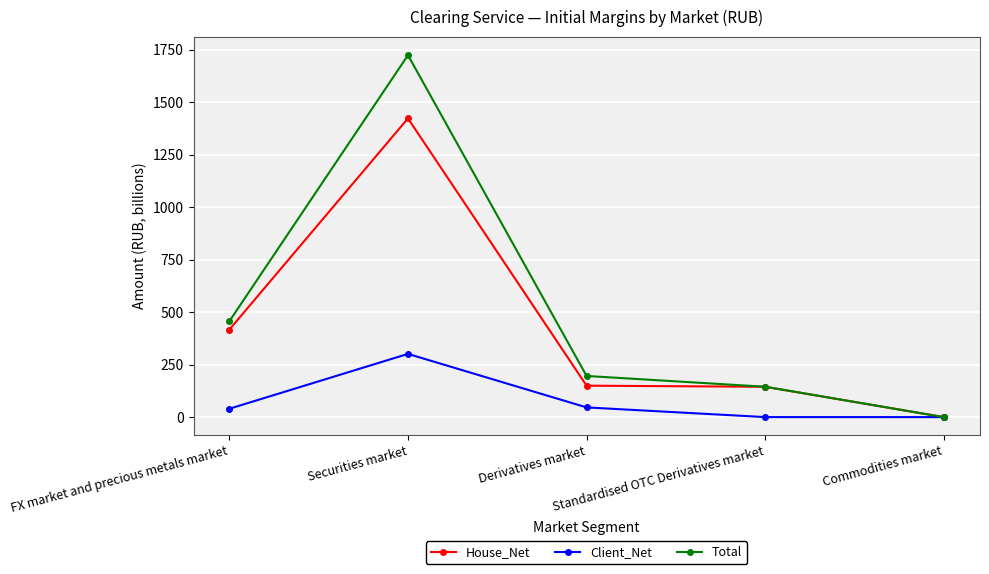

Rank the series at Securities market from lowest to highest value.

Client_Net, House_Net, Total